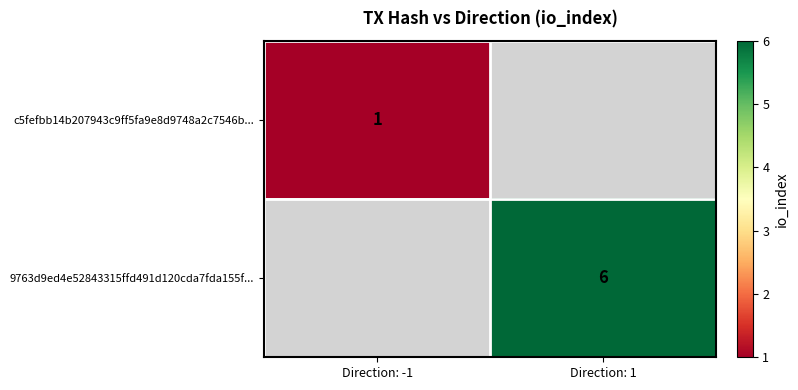

True or false: 9763d9ed4e52843315ffd491d120cda7fda155f... has a value of 6 at Direction: 1.

True